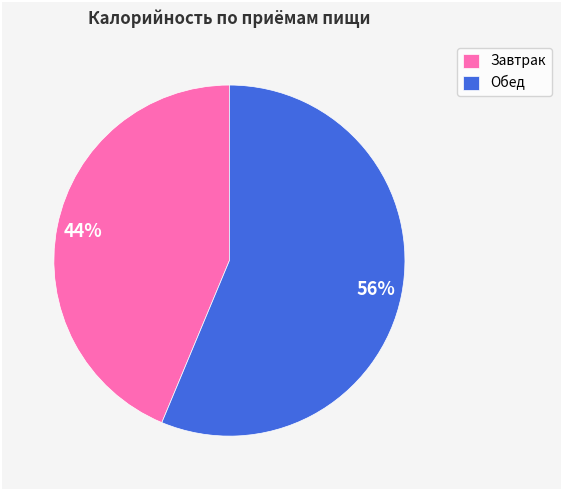

Combined, do Обед and Завтрак account for over 50%?

Yes